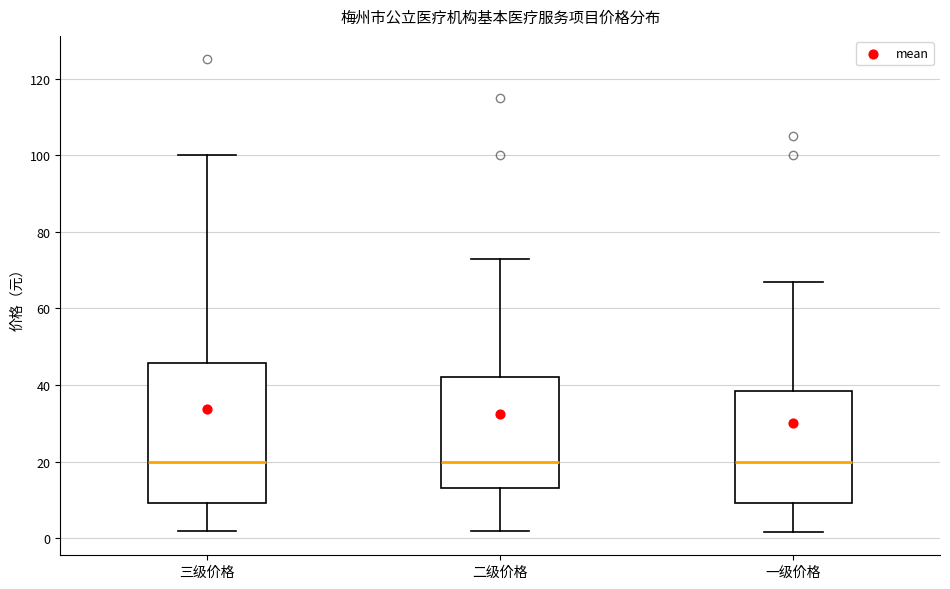

Comparing the boxes themselves (not the whiskers), which one is the tallest?

三级价格